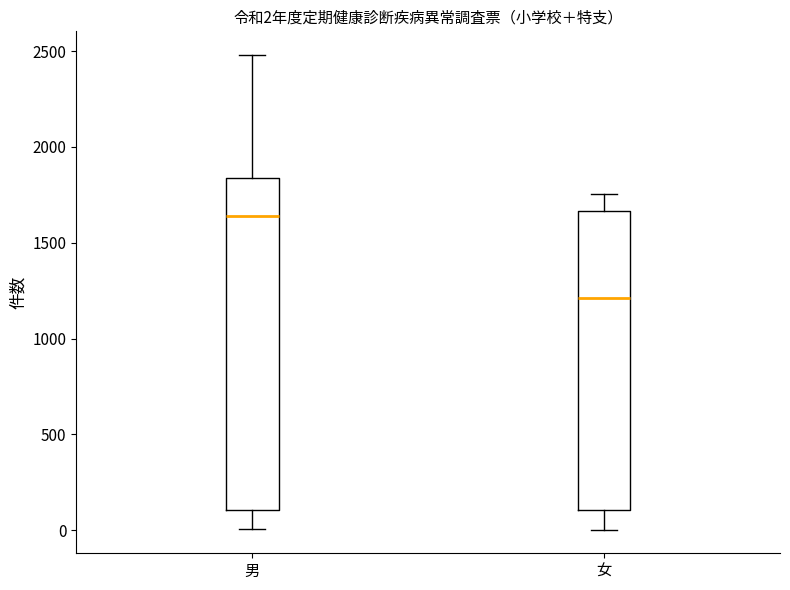

Comparing the boxes themselves (not the whiskers), which one is the tallest?

男